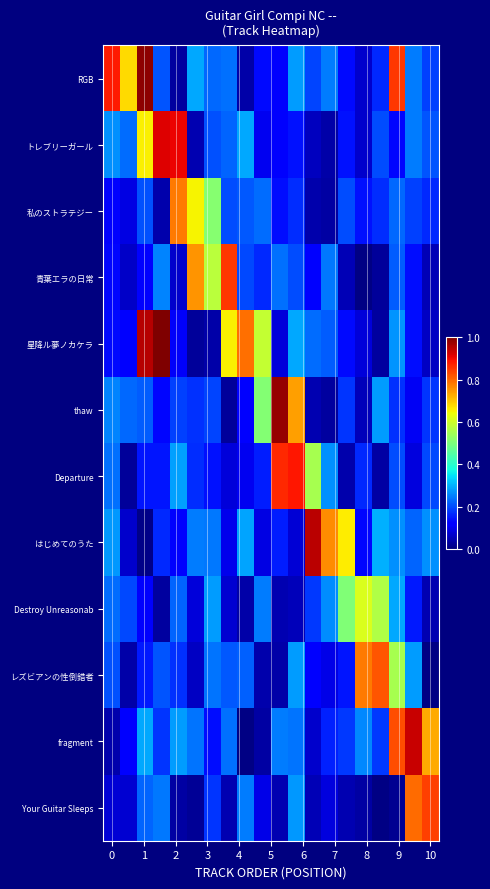

Reading right to left, what are all the values shown in this chart?

RGB: 0.2	0.2	0.8	0.2	0.1	0.1	0.2	0.2	0.3	0.1	0.1	0.0	0.2	0.2	0.3	0.0	0.2	1.0	0.7	0.9
トレブリーガール: 0.2	0.2	0.1	0.2	0.1	0.1	0.0	0.1	0.1	0.1	0.1	0.3	0.2	0.2	0.0	0.9	0.9	0.7	0.2	0.3
私のストラテジー: 0.2	0.2	0.2	0.2	0.1	0.2	0.0	0.0	0.2	0.1	0.2	0.2	0.2	0.5	0.7	0.8	0.0	0.2	0.1	0.1
青葉エラの日常: 0.0	0.1	0.2	0.0	0.0	0.1	0.2	0.1	0.2	0.2	0.2	0.2	0.8	0.6	0.8	0.1	0.3	0.1	0.1	0.1
星降ル夢ノカケラ: 0.1	0.1	0.3	0.0	0.1	0.1	0.2	0.2	0.3	0.1	0.6	0.8	0.7	0.0	0.0	0.1	1.0	0.9	0.1	0.1
thaw: 0.2	0.1	0.2	0.3	0.1	0.2	0.0	0.0	0.7	1.0	0.5	0.1	0.0	0.2	0.2	0.2	0.1	0.2	0.2	0.3
Departure: 0.2	0.1	0.2	0.0	0.2	0.0	0.3	0.6	0.9	0.9	0.2	0.1	0.1	0.1	0.2	0.3	0.1	0.1	0.0	0.2
はじめてのうた: 0.3	0.2	0.3	0.3	0.1	0.7	0.8	0.9	0.1	0.2	0.1	0.3	0.1	0.2	0.2	0.1	0.2	0.0	0.1	0.3
Destroy Unreasonab: 0.0	0.2	0.3	0.6	0.6	0.5	0.3	0.2	0.1	0.0	0.2	0.0	0.1	0.3	0.1	0.2	0.0	0.1	0.2	0.2
レズビアンの性倒錯者: 0.0	0.3	0.6	0.8	0.8	0.1	0.1	0.1	0.3	0.0	0.0	0.2	0.2	0.2	0.1	0.2	0.2	0.2	0.0	0.2
fragment: 0.7	0.9	0.8	0.2	0.3	0.2	0.2	0.1	0.2	0.2	0.0	0.0	0.2	0.1	0.2	0.3	0.2	0.3	0.1	0.0
Your Guitar Sleeps: 0.8	0.8	0.0	0.0	0.0	0.0	0.1	0.0	0.3	0.0	0.1	0.2	0.0	0.2	0.0	0.0	0.2	0.2	0.1	0.1